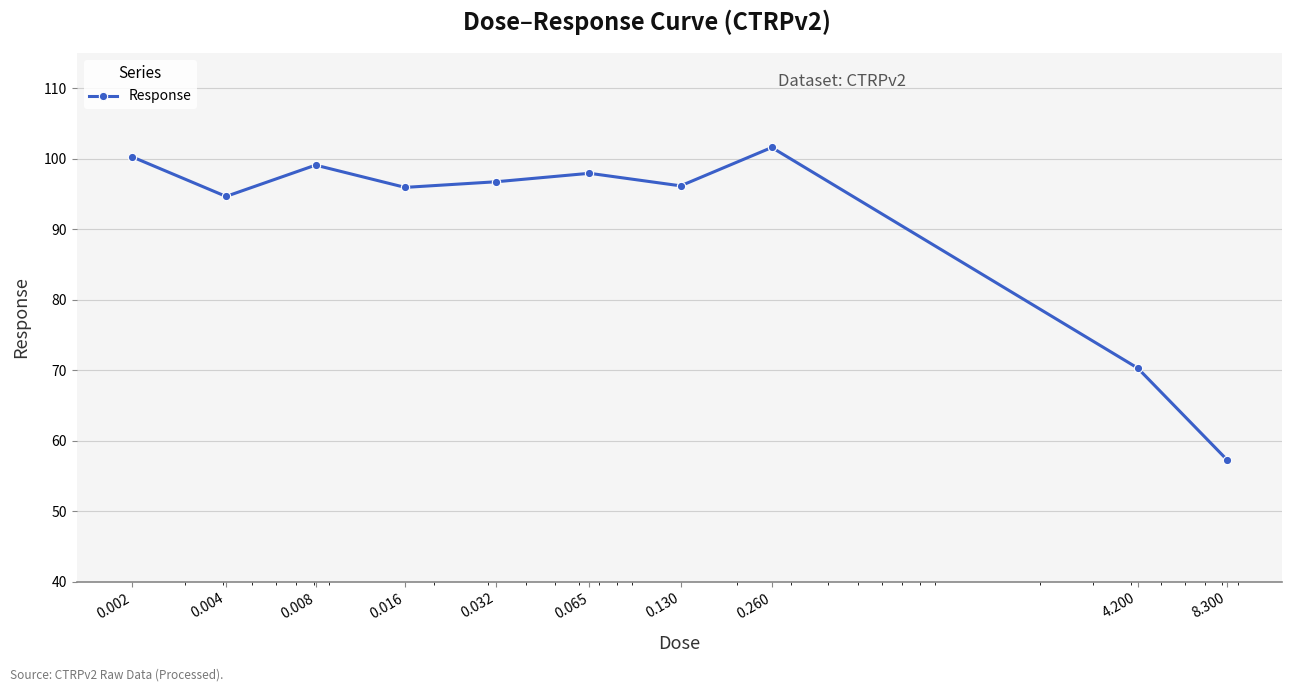

What is the greatest value displayed?

101.6